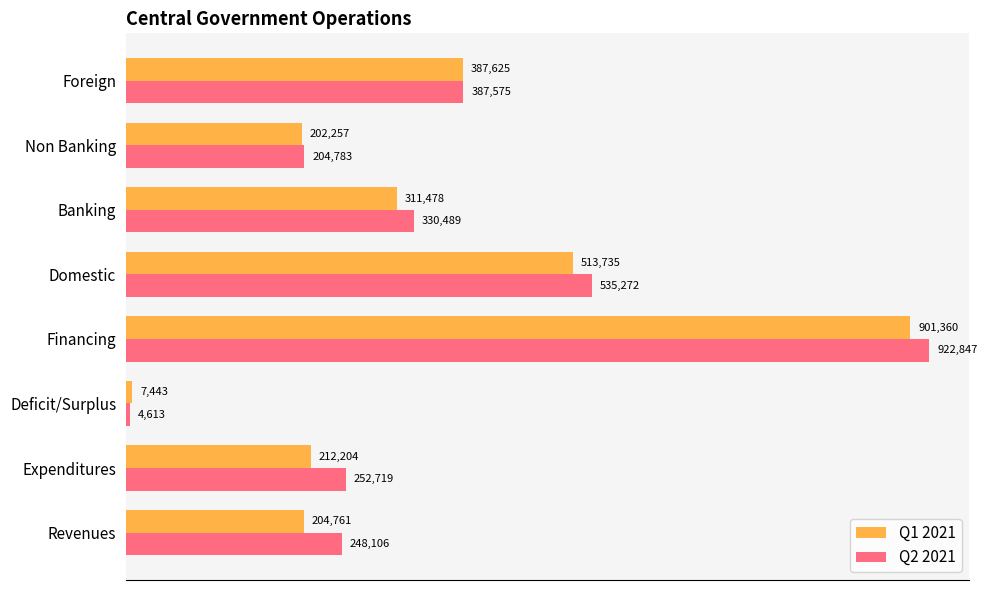

What is the spread (max minus min) of values at Domestic?

21537.0